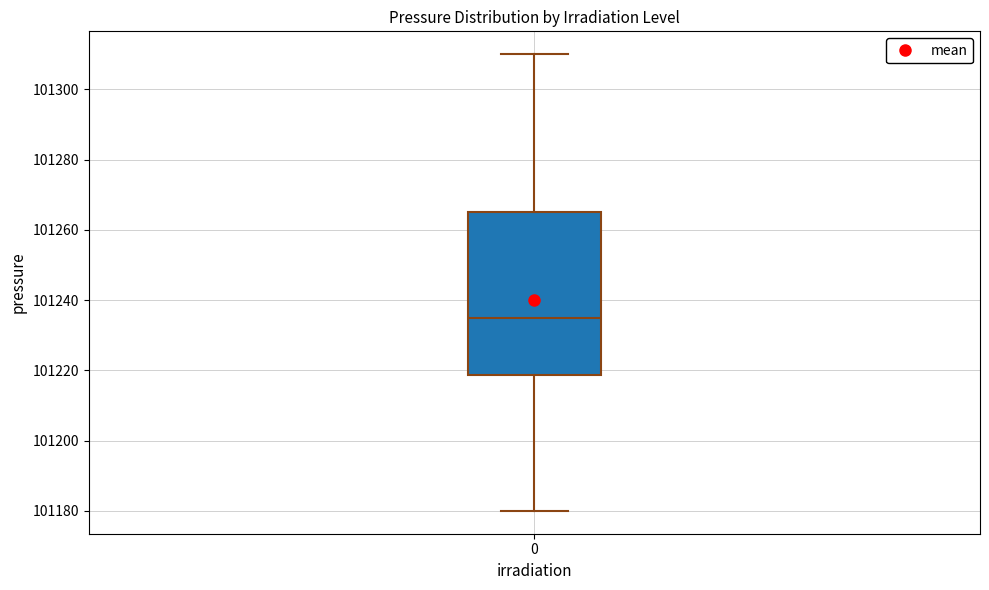

Transcribe this box plot: give where the median line is, the range the box spans, and where the two whiskers end, as read against the y-axis. The values are not printed on the chart, so give them approximately, as read against the axis.

median 101236, box 101218 to 101266, whiskers 101180 to 101310